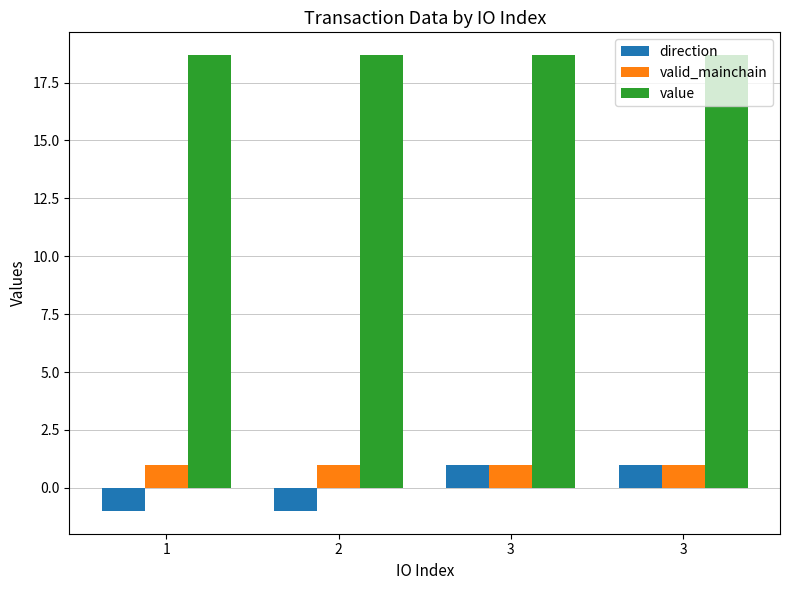

What is the sum of the direction values at 2 and 1?

-2.0